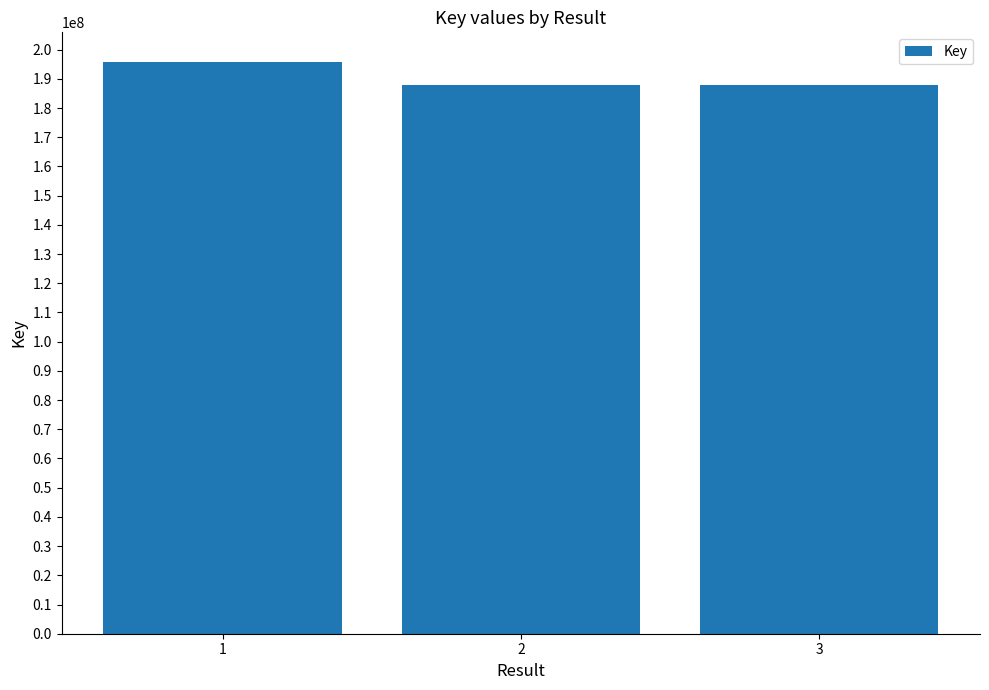

What is the change in value from 1 to 2?

-7873369